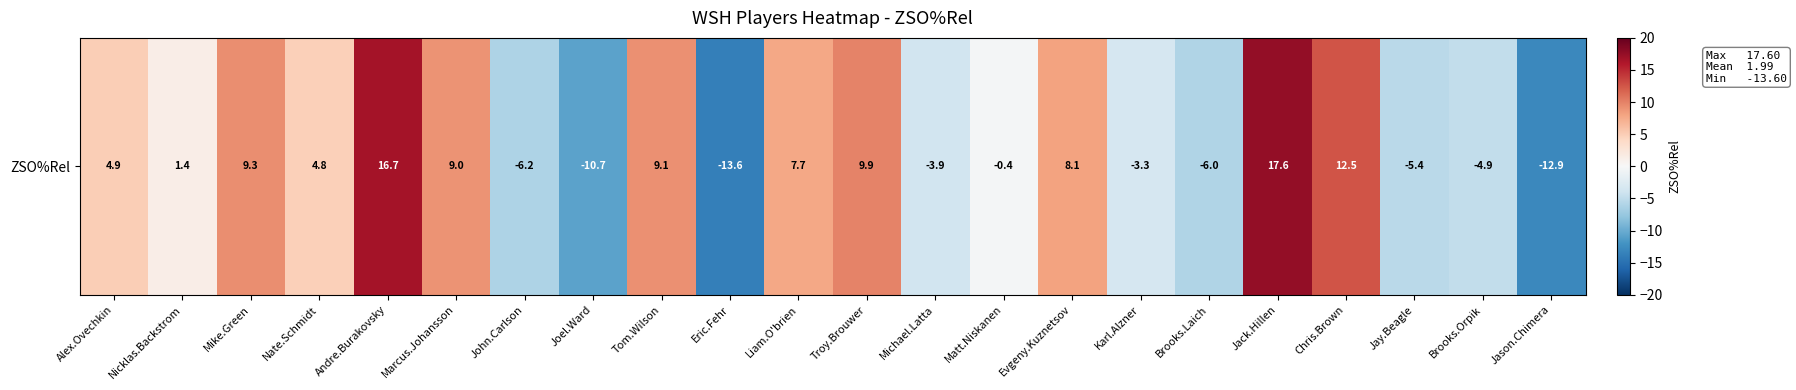

True or false: the data shows 7.7 at Liam.O'brien.

True